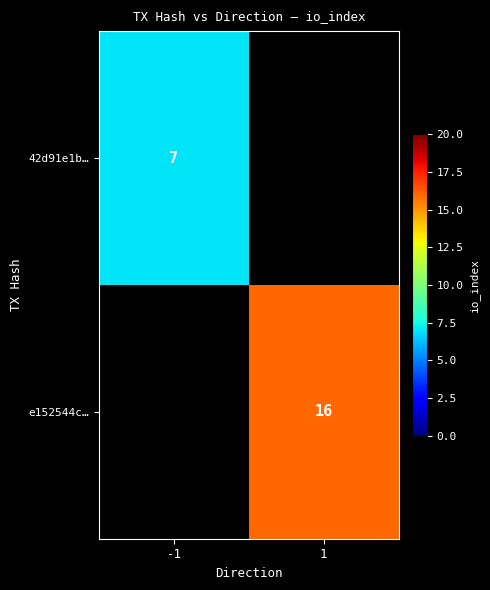

Is it true that e152544c… equals 28 at 1?

False